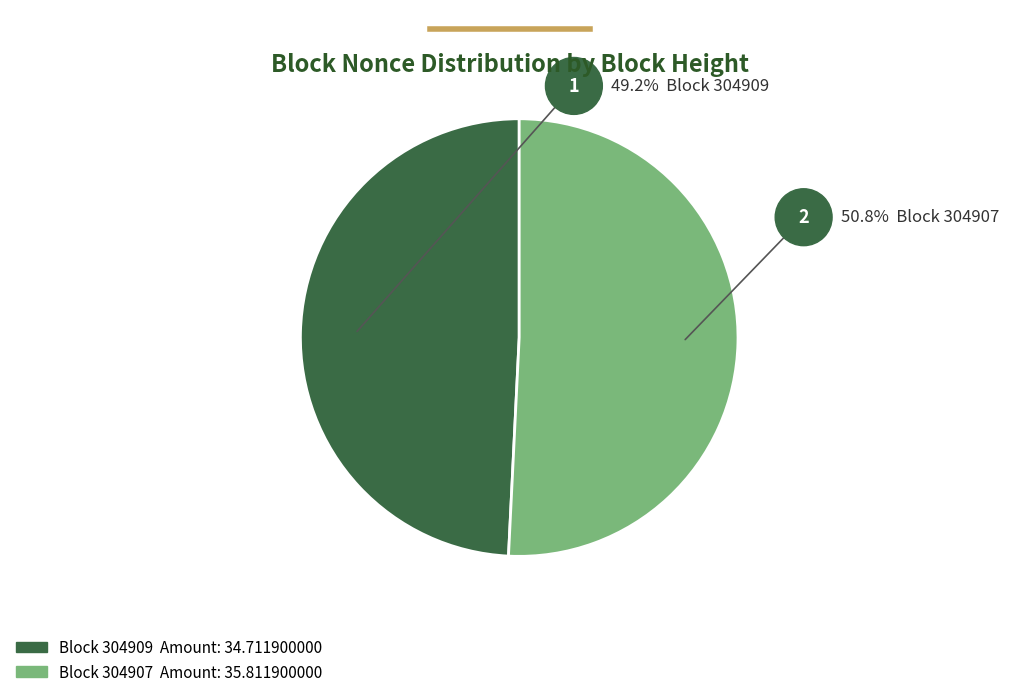

Which category has the smallest portion of the pie?

304909